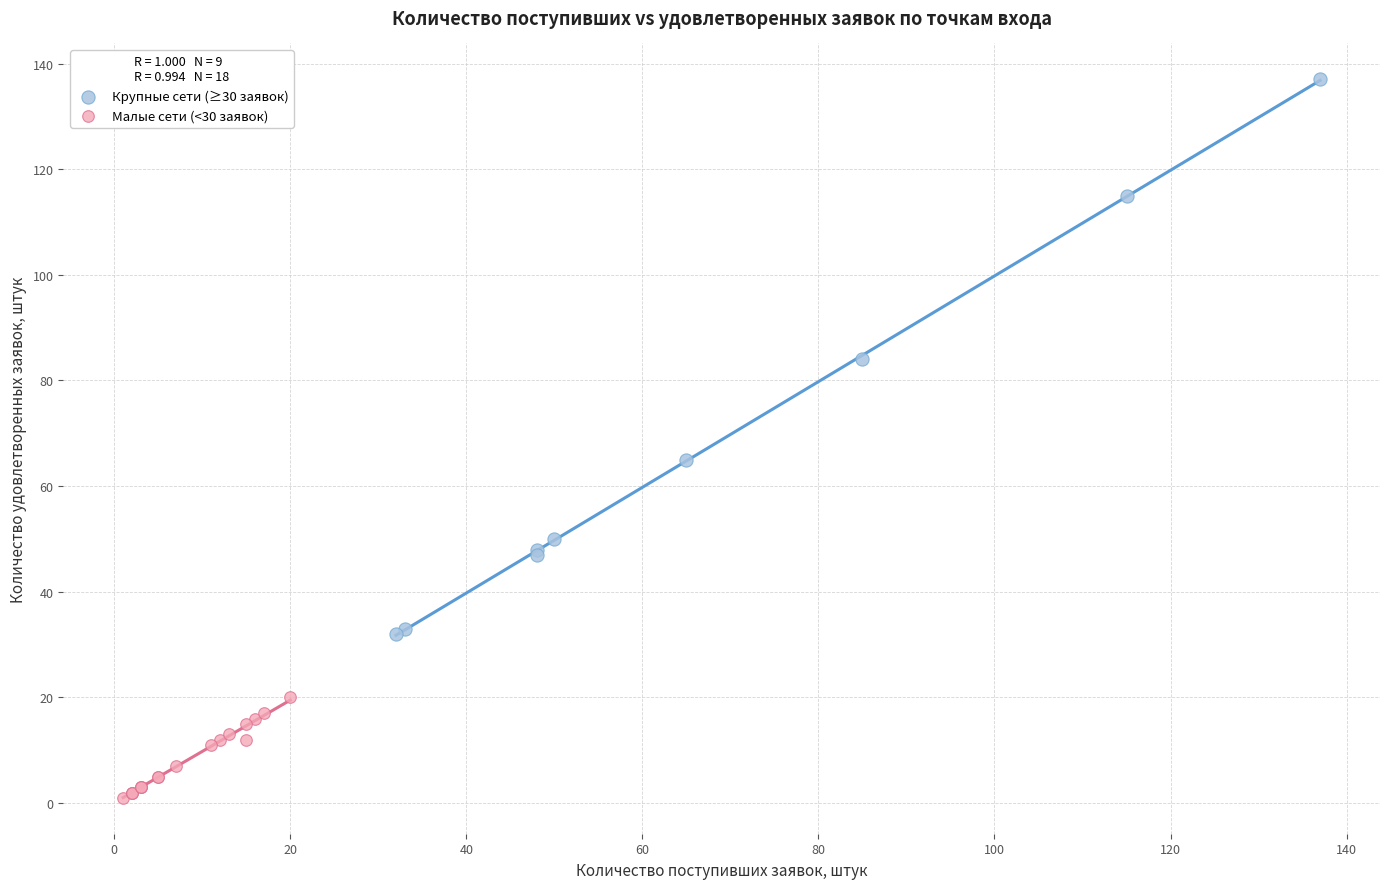

Which series has the widest spread of Y values?

Крупные сети (≥30 заявок)